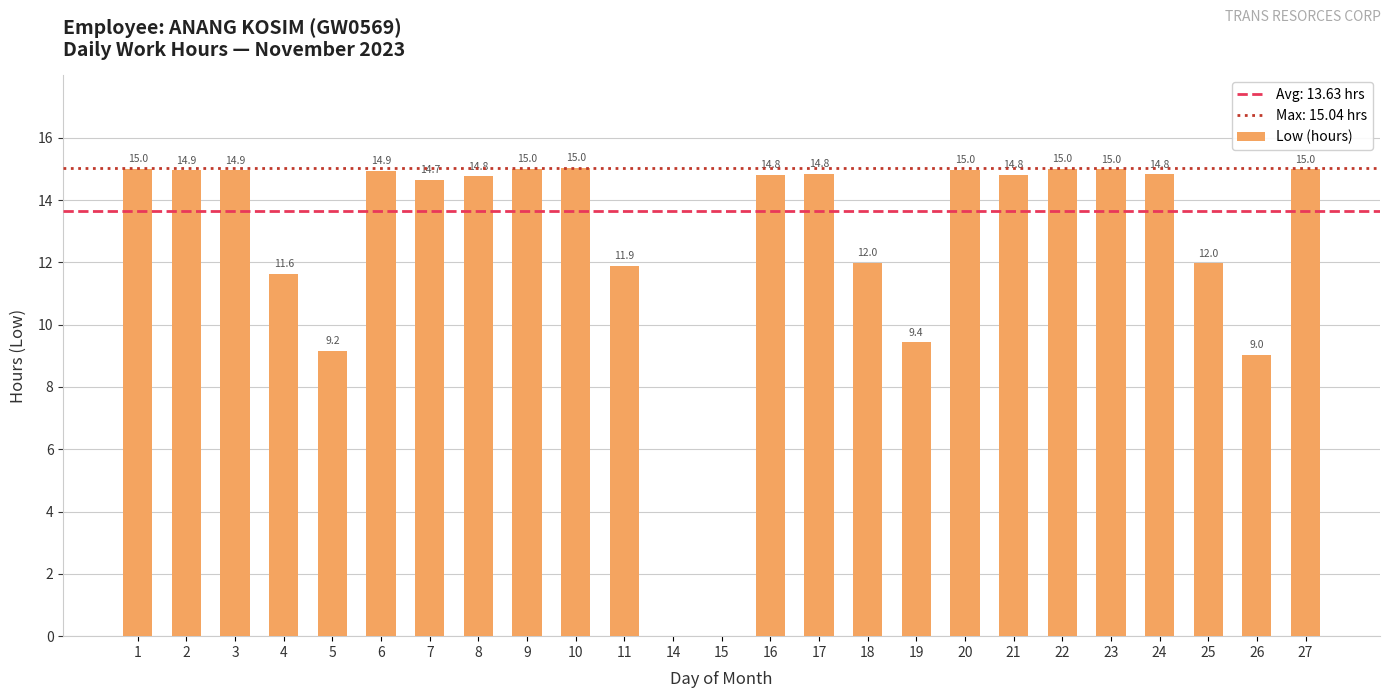

Count the number of categories in the chart.

25